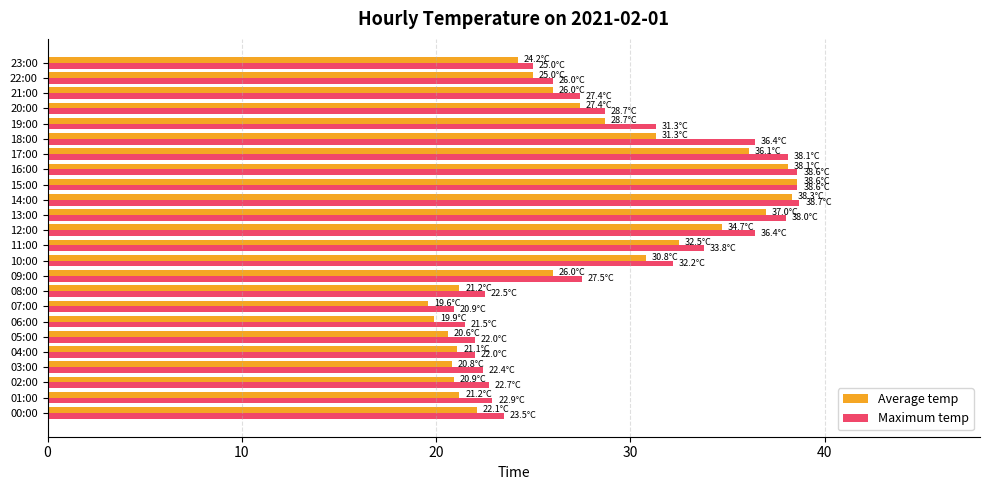

How many data points does each series have?

24